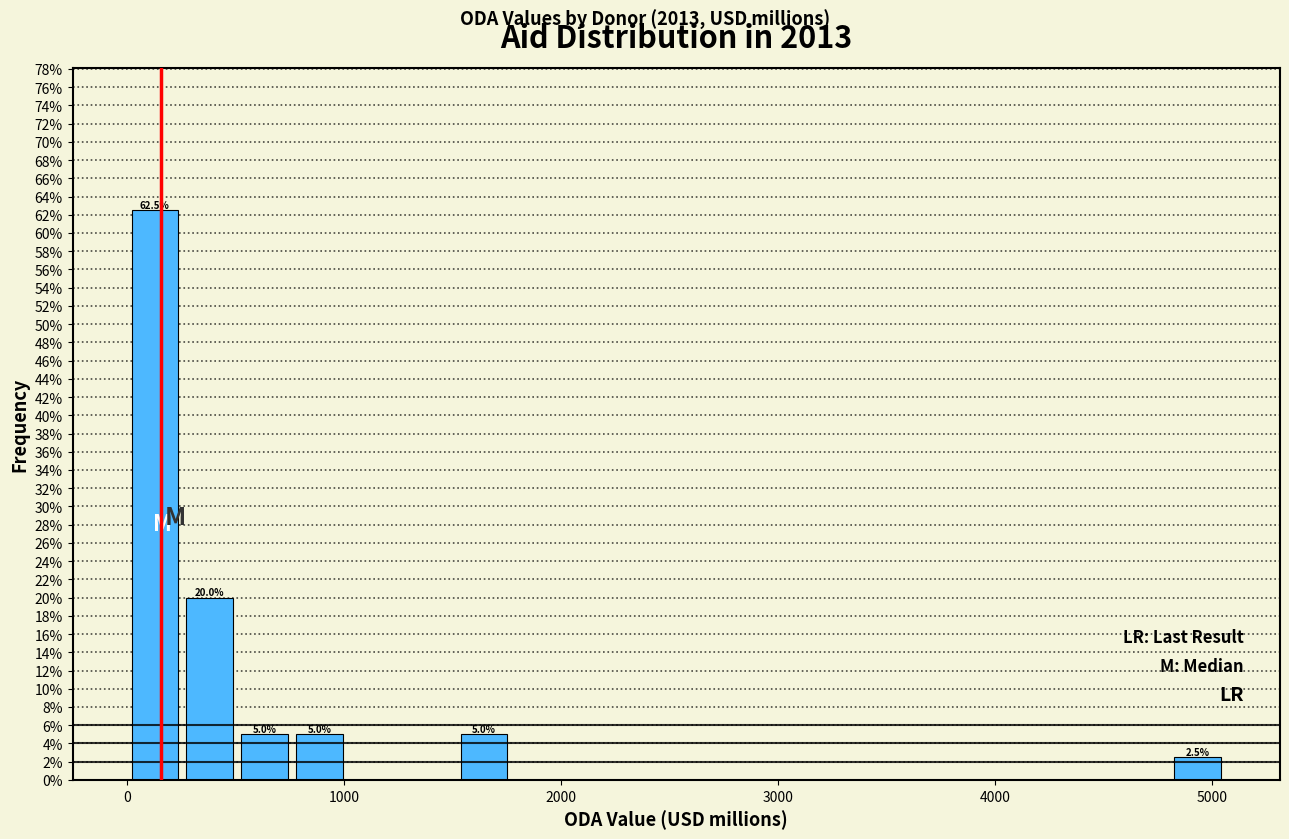

Around what value on the x-axis is the tallest bar? Give the approximate position of its centre, as read against the axis.

100